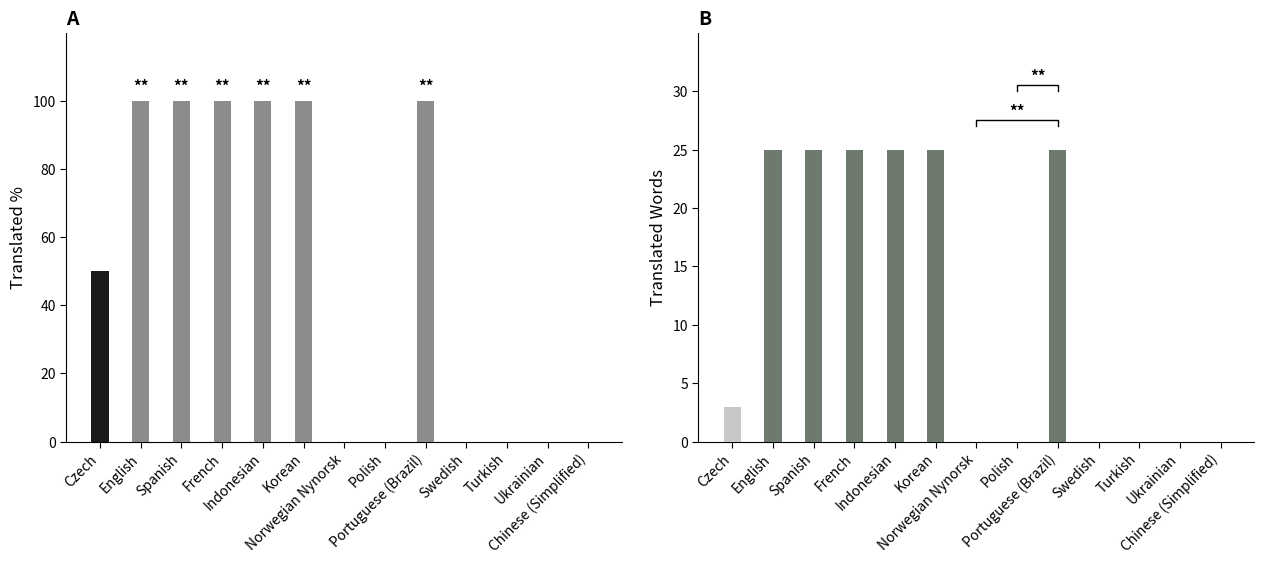

What is the sum of the translated_words values at English and Korean?

50